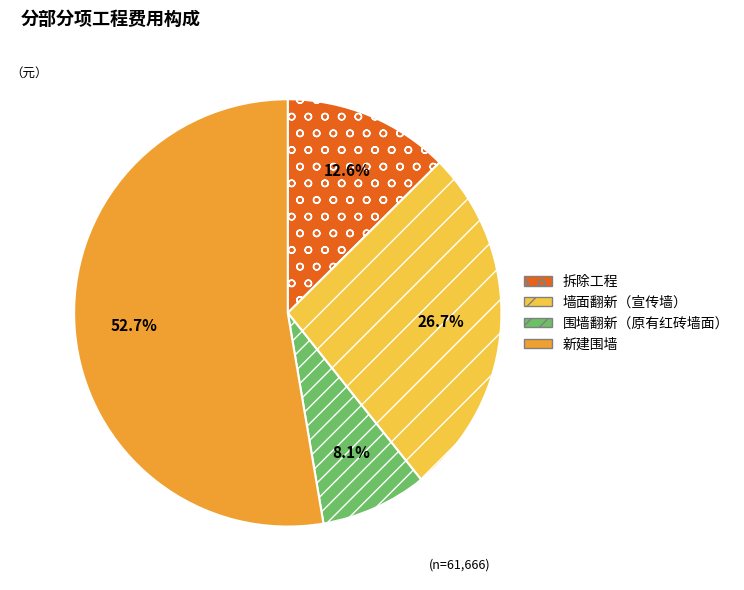

What is the ratio of the value at 新建围墙 to the value at 墙面翻新（宣传墙）?

2.0